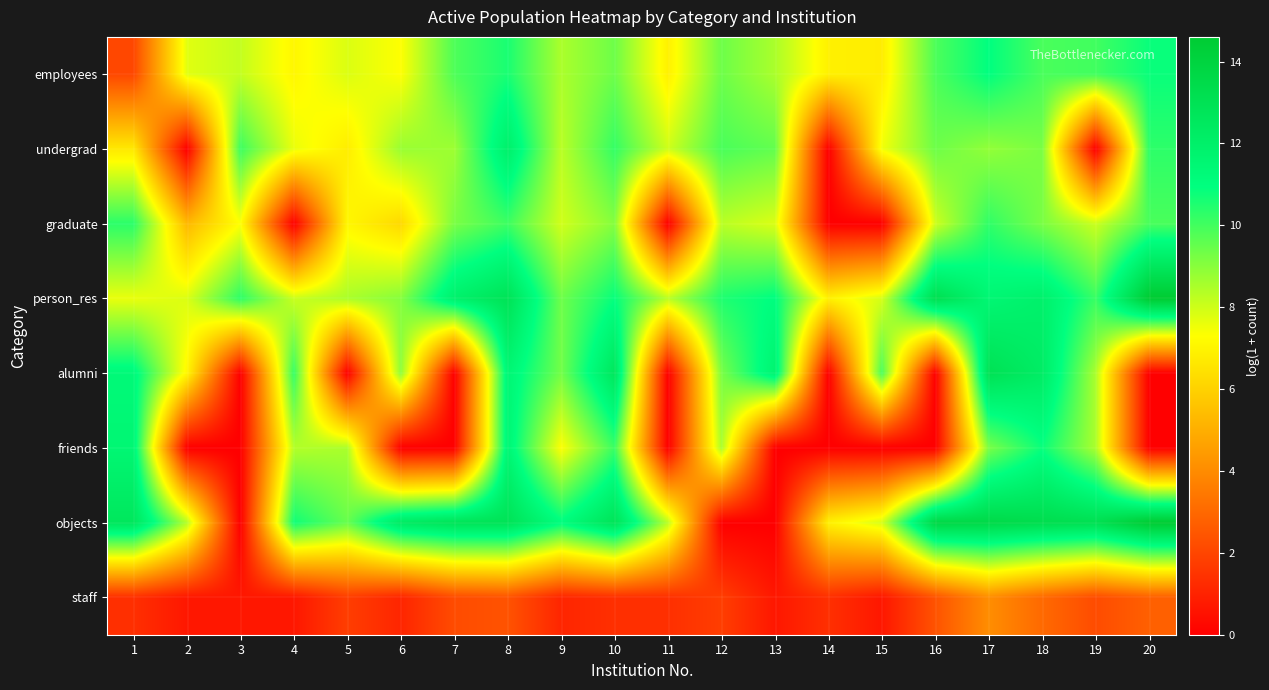

Count the number of categories in the chart.

20